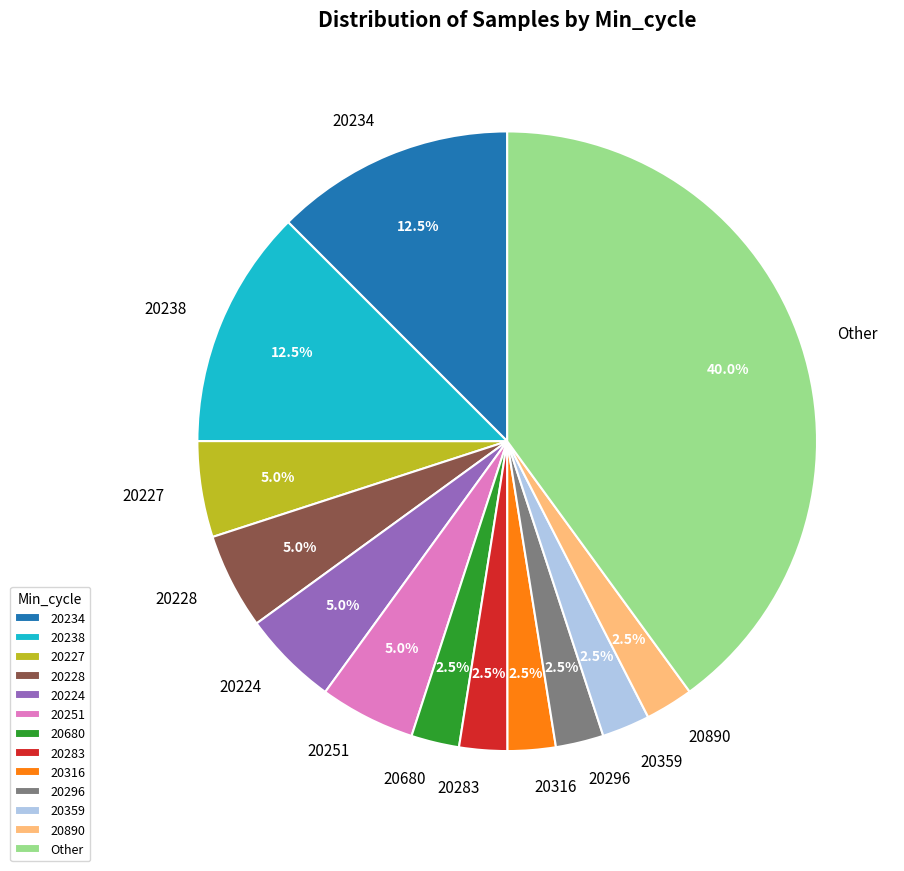

Combined, what portion of the pie is 20251 and 20234?

17.5%